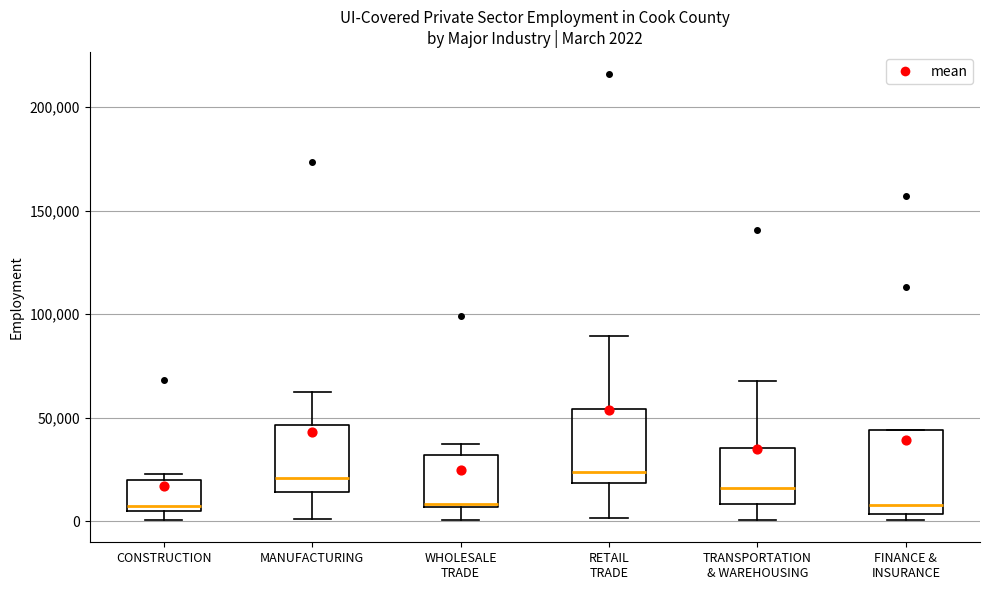

Comparing the boxes themselves (not the whiskers), which one is the tallest?

FINANCE & INSURANCE